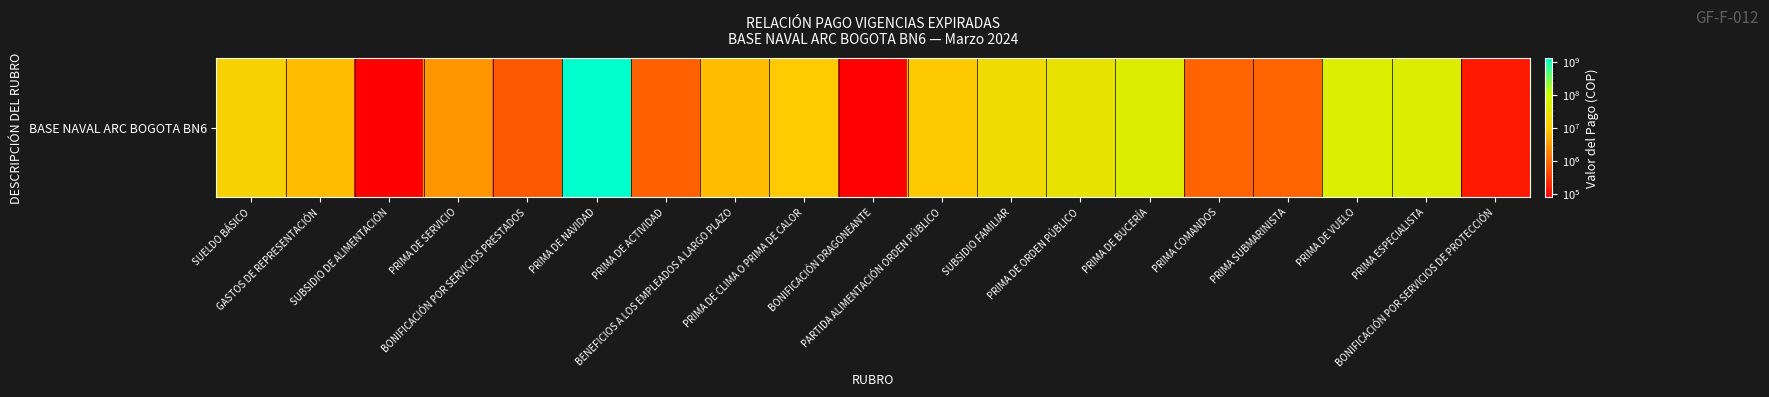

List the labels in order of value, largest first.

PRIMA DE NAVIDAD, PRIMA DE VUELO, PRIMA ESPECIALISTA, PRIMA DE BUCERÍA, PRIMA DE ORDEN PÚBLICO, SUBSIDIO FAMILIAR, SUELDO BÁSICO, PRIMA DE CLIMA O PRIMA DE CALOR, PARTIDA ALIMENTACIÓN ORDEN PÚBLICO, GASTOS DE REPRESENTACIÓN, BENEFICIOS A LOS EMPLEADOS A LARGO PLAZO, PRIMA DE SERVICIO, PRIMA SUBMARINISTA, PRIMA COMANDOS, PRIMA DE ACTIVIDAD, BONIFICACIÓN POR SERVICIOS PRESTADOS, BONIFICACIÓN POR SERVICIOS DE PROTECCIÓN, BONIFICACIÓN DRAGONEANTE, SUBSIDIO DE ALIMENTACIÓN